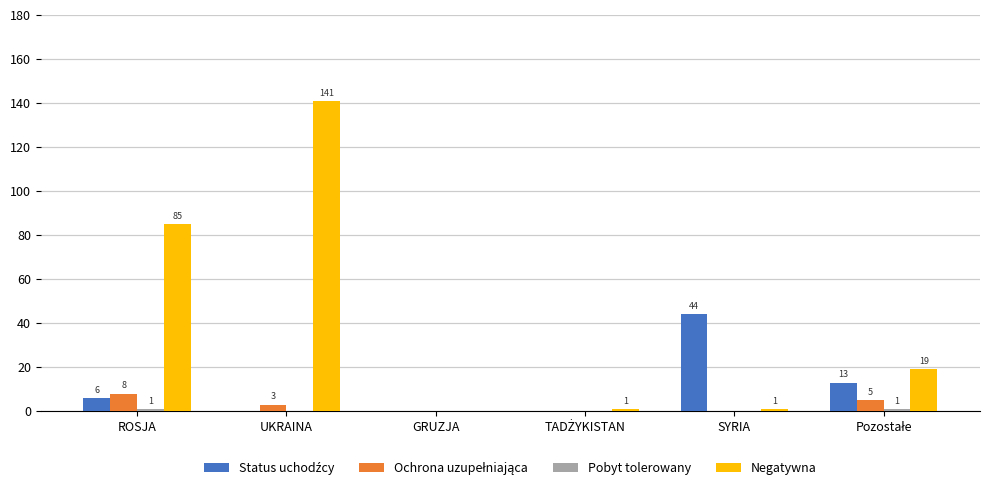

Which series has the largest range (max minus min)?

Negatywna